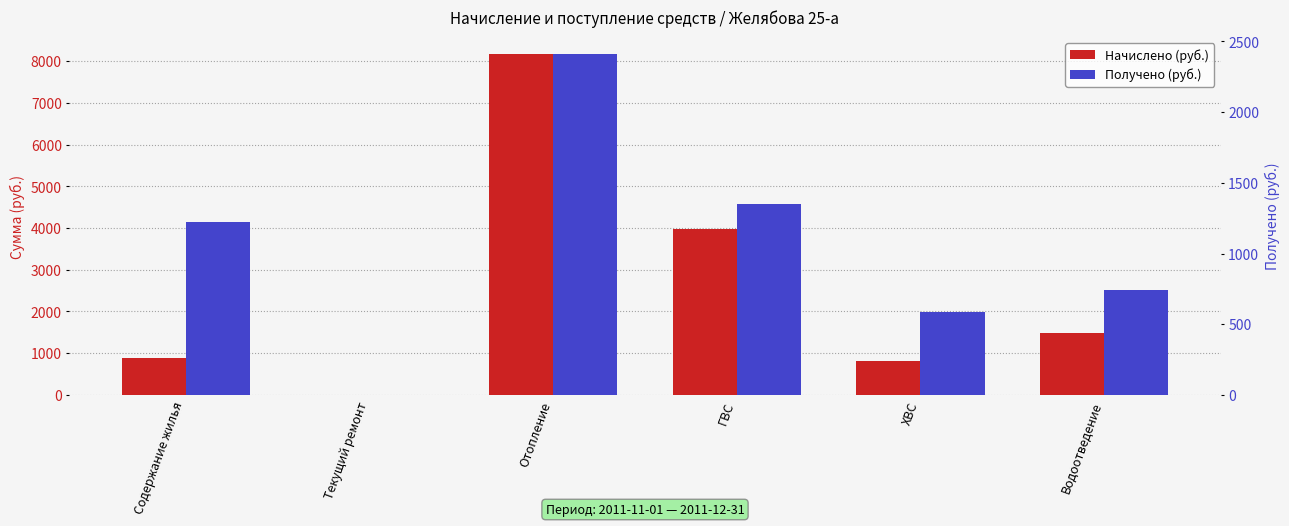

Which series has the largest range (max minus min)?

Начислено (руб.)